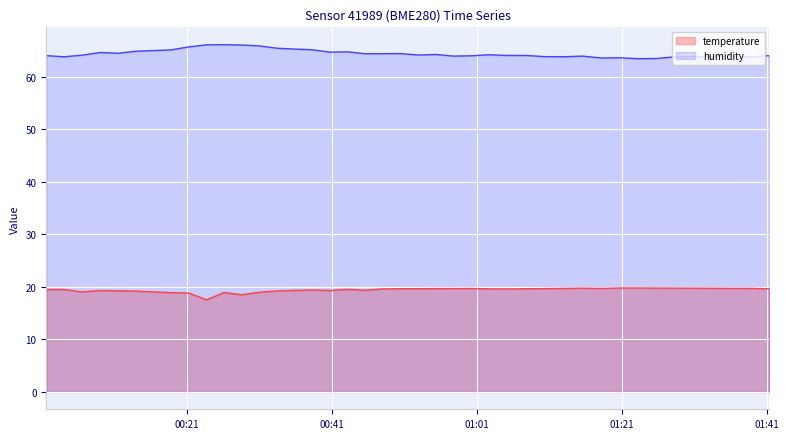

Which series has the largest total across all categories?

humidity